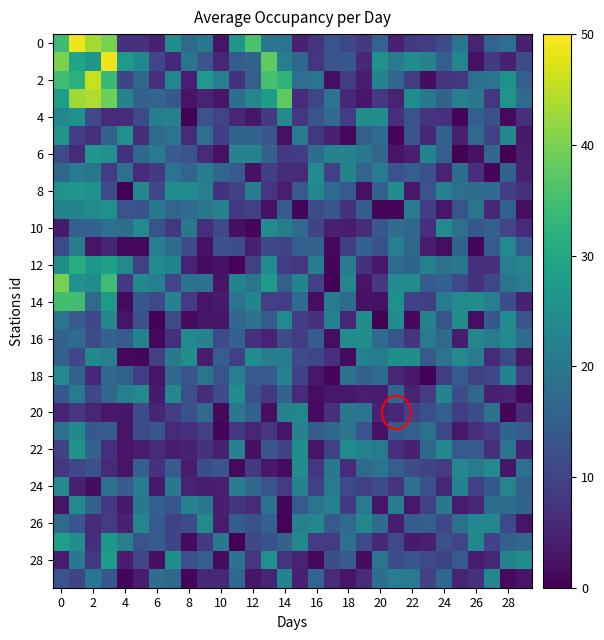

What is the minimum value shown in the chart?

0.1